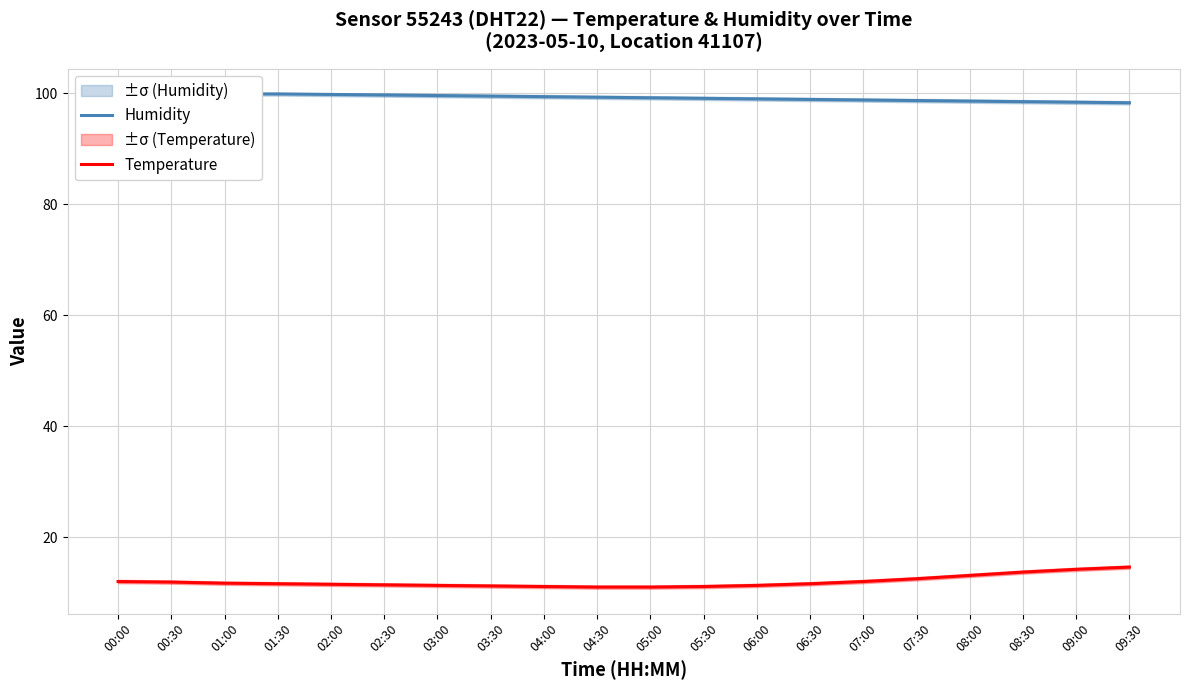

Reading right to left, list all the values displayed in this chart.

Humidity: 09:30=98.3	09:00=98.4	08:30=98.5	08:00=98.6	07:30=98.7	07:00=98.8	06:30=98.9	06:00=99.0	05:30=99.1	05:00=99.2	04:30=99.3	04:00=99.4	03:30=99.5	03:00=99.6	02:30=99.7	02:00=99.8	01:30=99.9	01:00=99.9	00:30=99.9	00:00=99.6
Temperature: 09:30=14.6	09:00=14.2	08:30=13.7	08:00=13.1	07:30=12.5	07:00=12.0	06:30=11.6	06:00=11.3	05:30=11.1	05:00=11.0	04:30=11.0	04:00=11.1	03:30=11.2	03:00=11.3	02:30=11.4	02:00=11.5	01:30=11.6	01:00=11.7	00:30=11.9	00:00=12.0